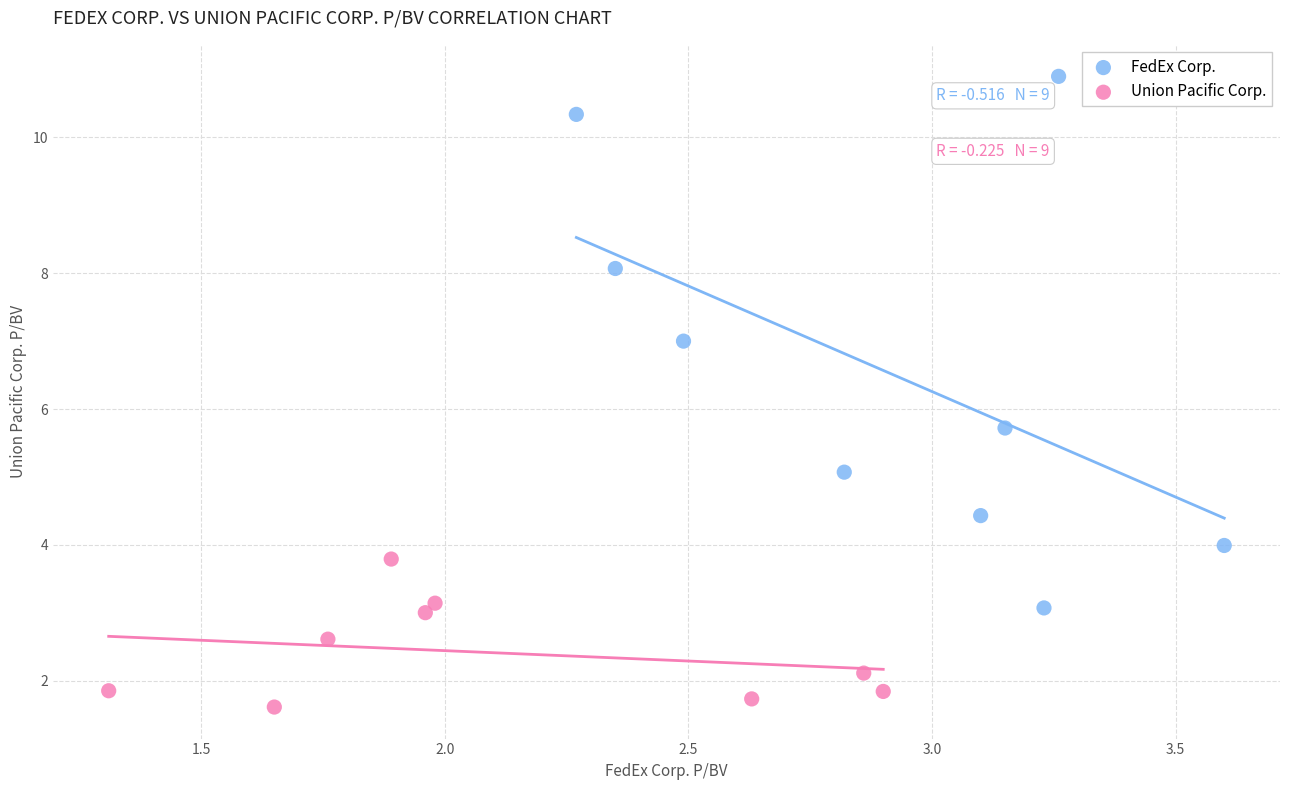

What are all the series names shown in the legend?

FedEx Corp., Union Pacific Corp.